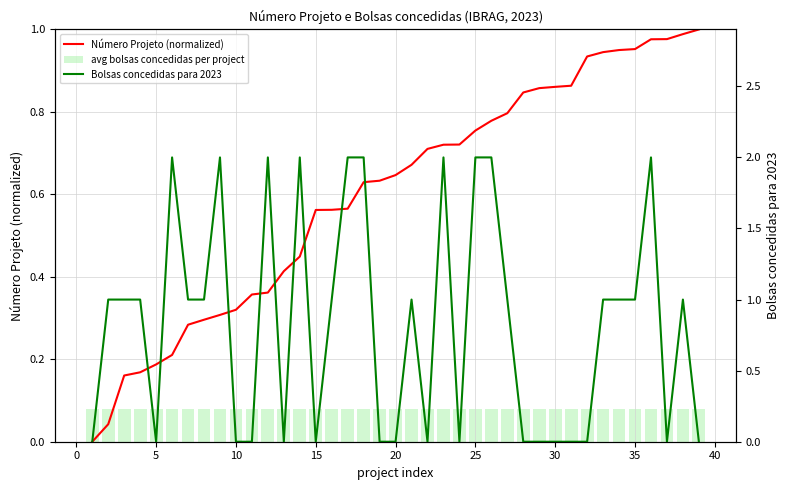

Count the number of data series in this chart.

3